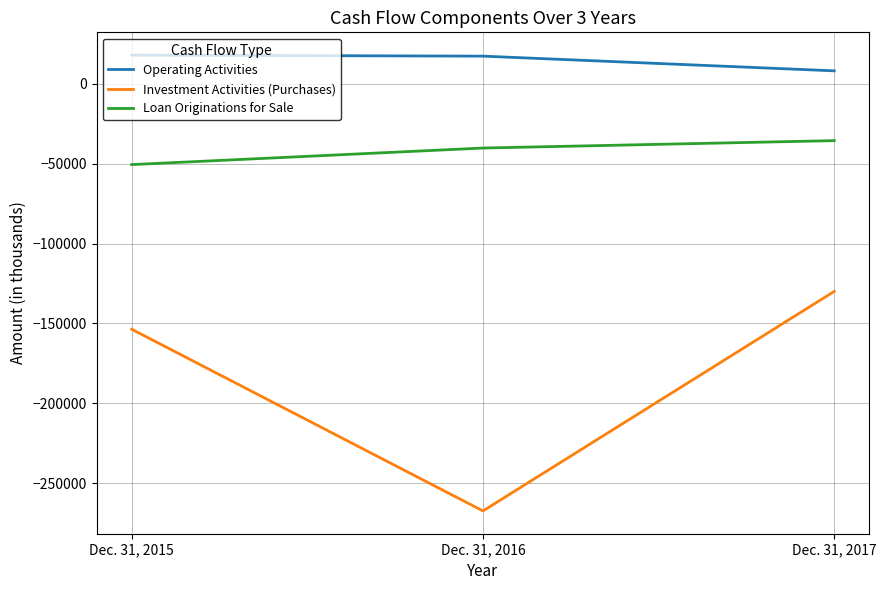

True or false: Investment Activities (Purchases) has a value of -129960 at Dec. 31, 2017.

True